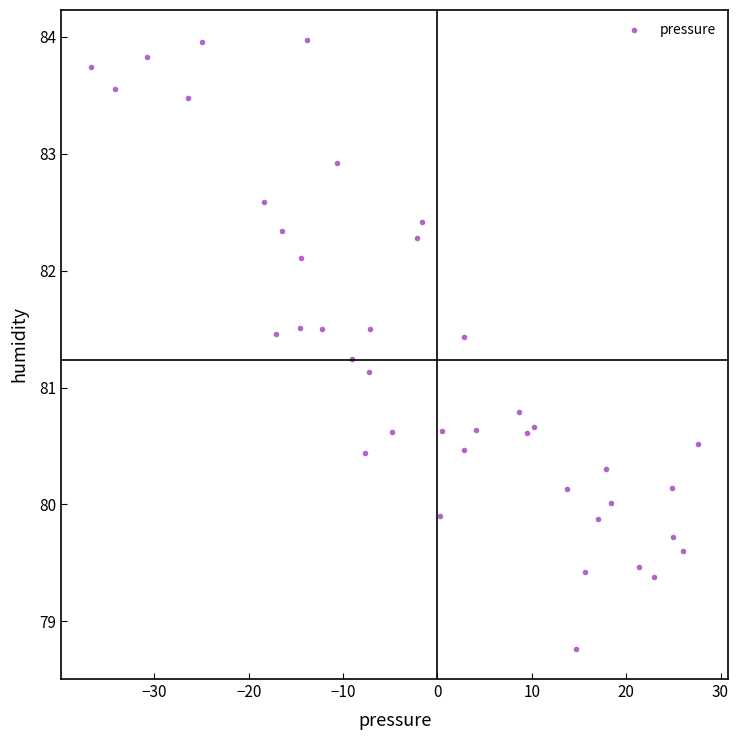

What Y value in the scatter plot is closest to 81?

81.1